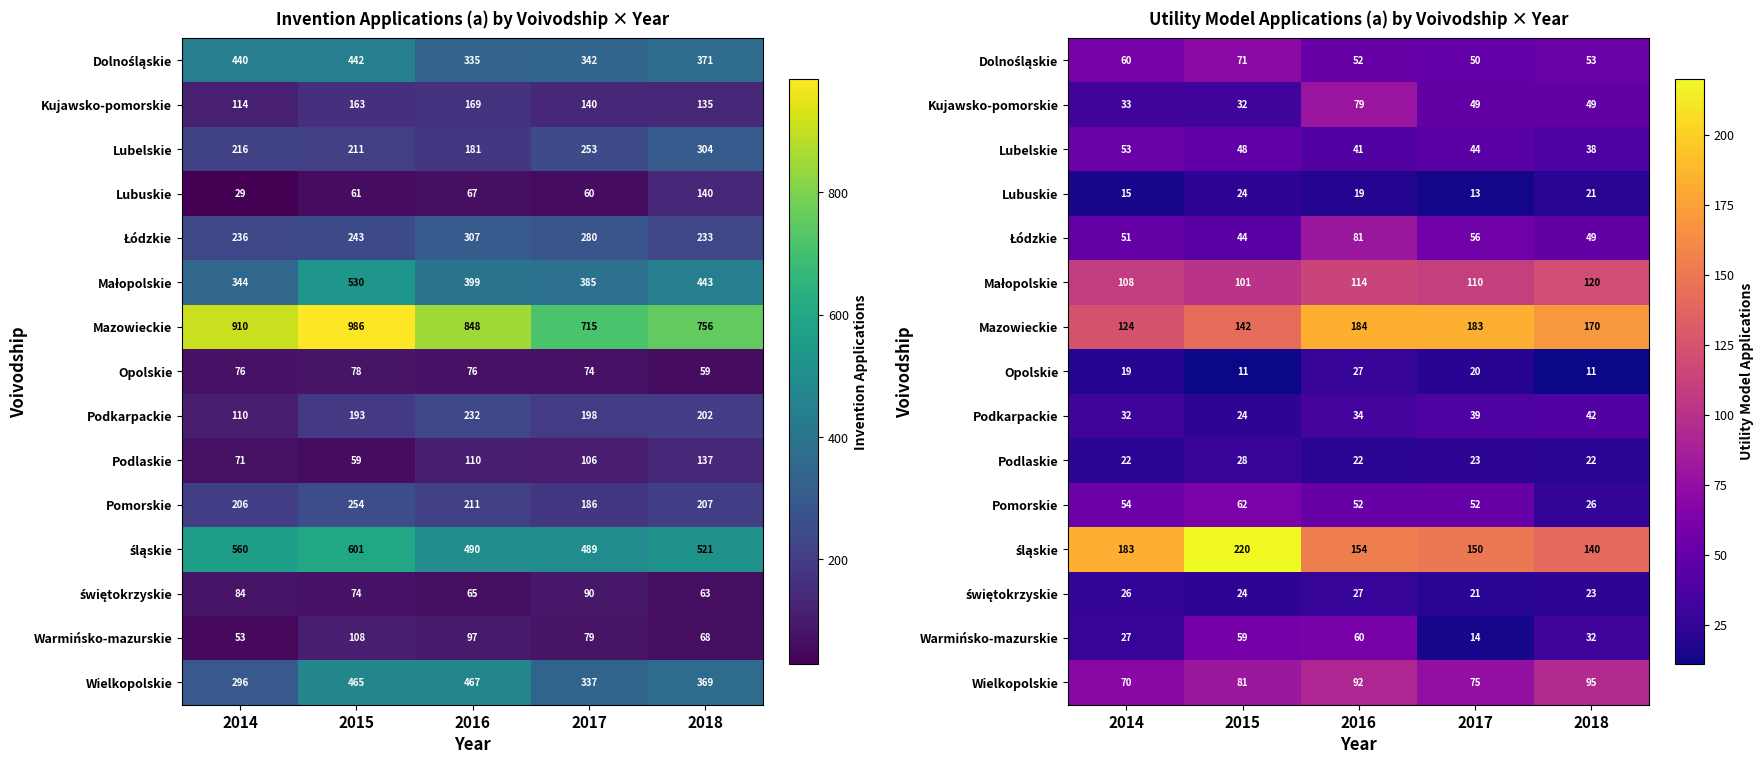

What is the highest value of the Mazowieckie series?

184